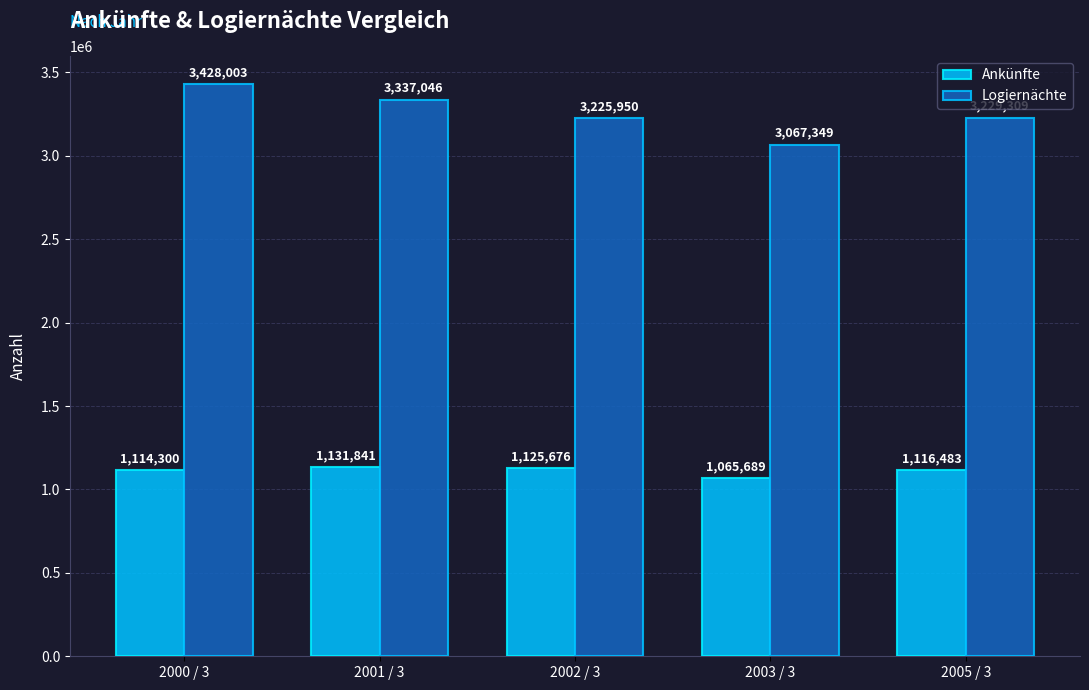

Which label corresponds to the smallest value in the chart?

2003 / 3